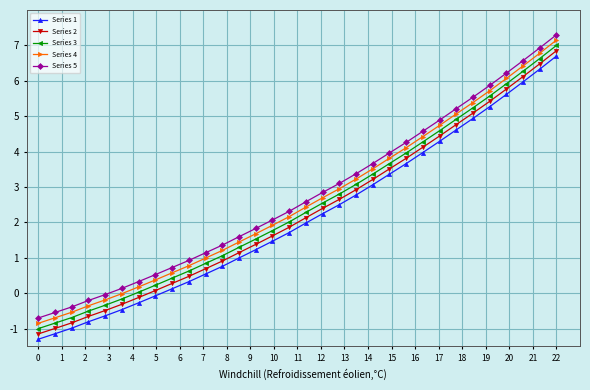

True or false: Series 3 and Series 1 cross at least once.

False